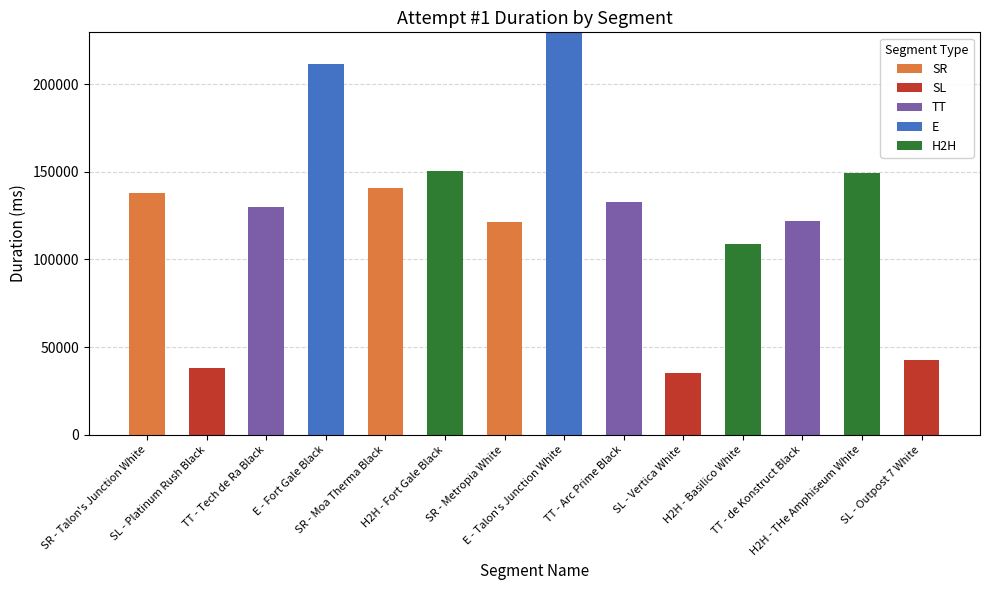

The SR series shows 138024 at SR - Talon's Junction White. True or false?

True